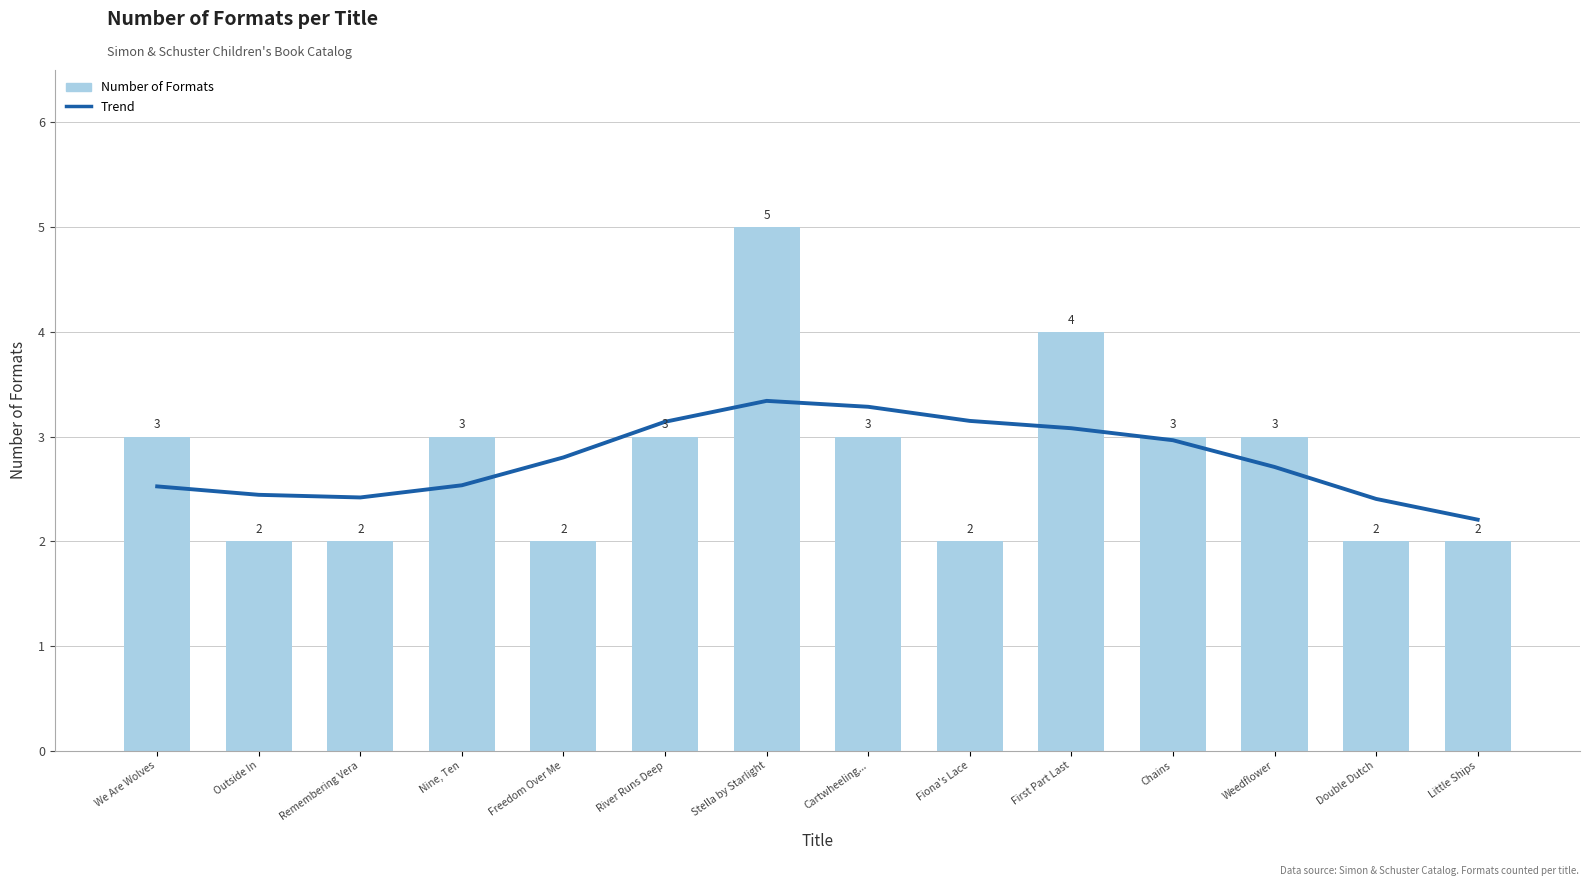

At how many categories does at least one series exceed 3?

5